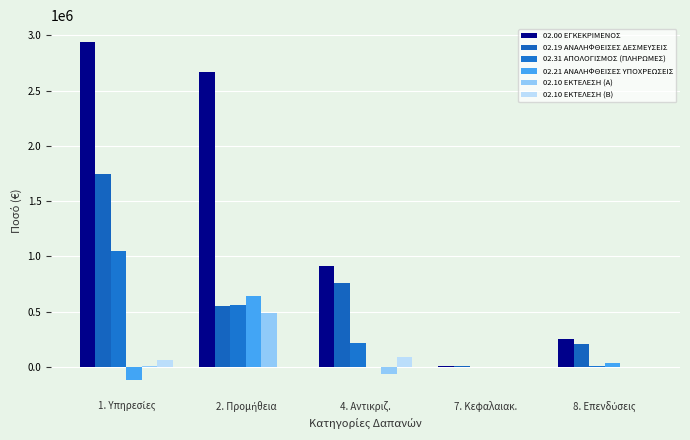

The 02.21 ΑΝΑΛΗΦΘΕΙΣΕΣ ΥΠΟΧΡΕΩΣΕΙΣ series shows 709.6 at 7. Κεφαλαιακ.. True or false?

False